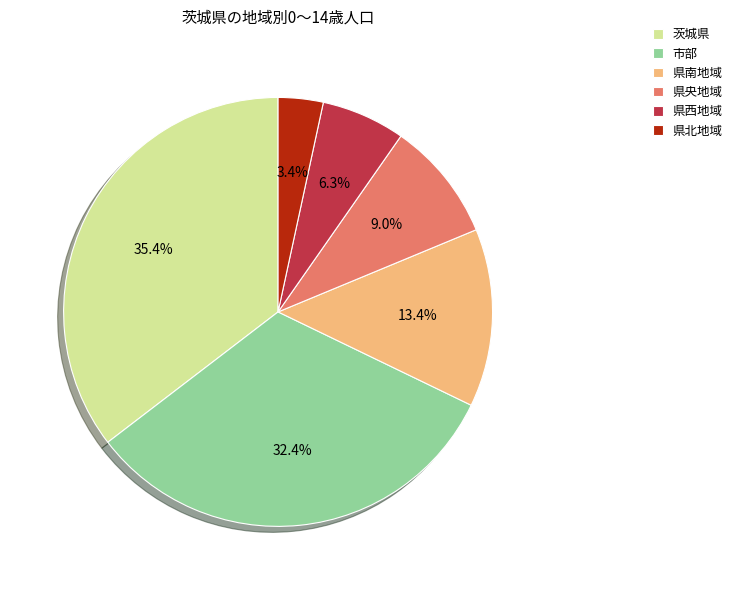

Is there a majority slice in this chart?

No